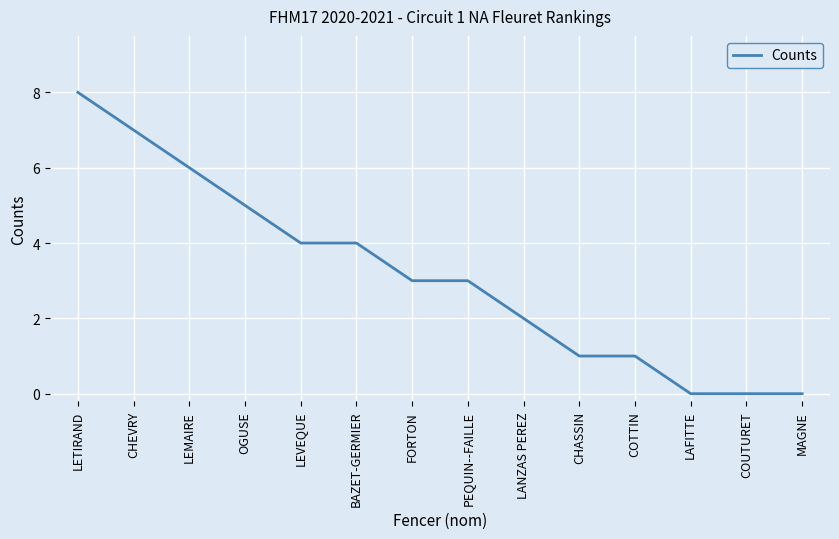

What position from the left is COTTIN?

11